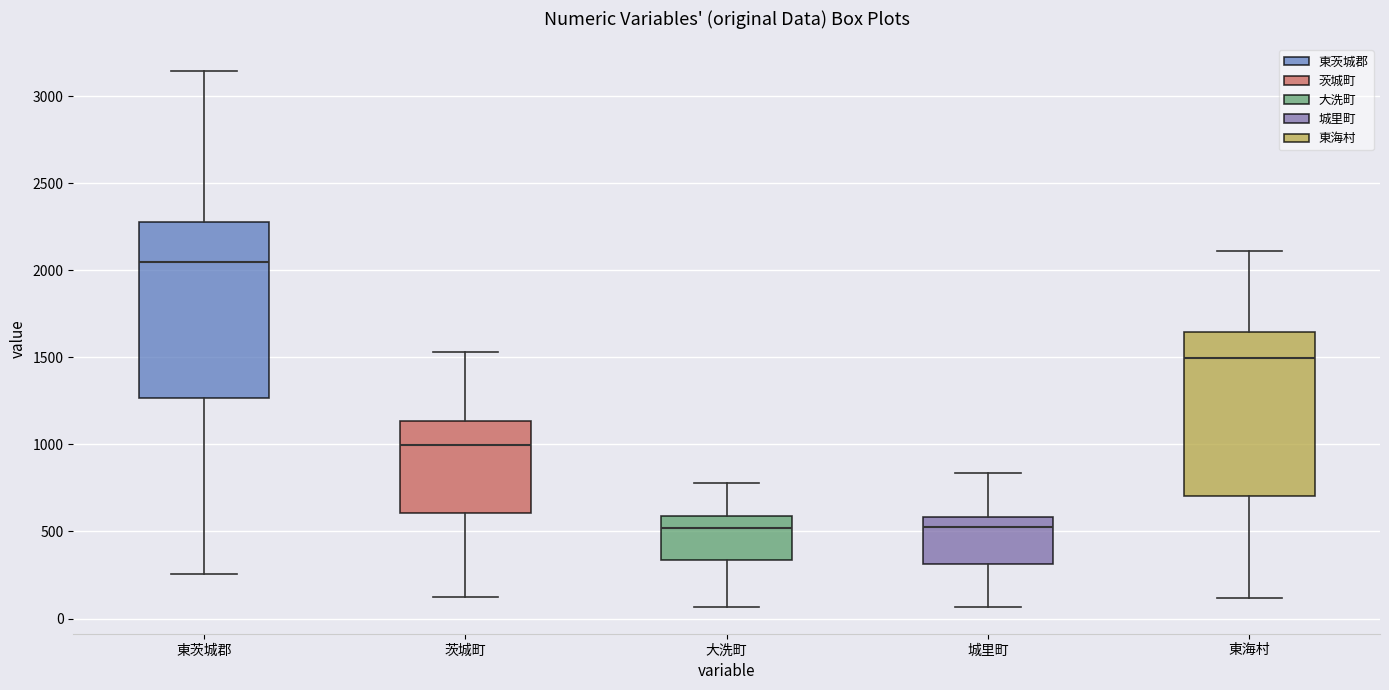

Reading left to right, transcribe this box plot: for each box, give where its median line is, the range the box spans, and where its two whiskers end, as read against the y-axis. The values are not printed on the chart, so give them approximately, as read against the axis.

東茨城郡: median 2050, box 1250 to 2250, whiskers 250 to 3150
茨城町: median 1000, box 600 to 1150, whiskers 150 to 1550
大洗町: median 500, box 350 to 600, whiskers 50 to 800
城里町: median 500, box 300 to 600, whiskers 50 to 850
東海村: median 1500, box 700 to 1650, whiskers 100 to 2100